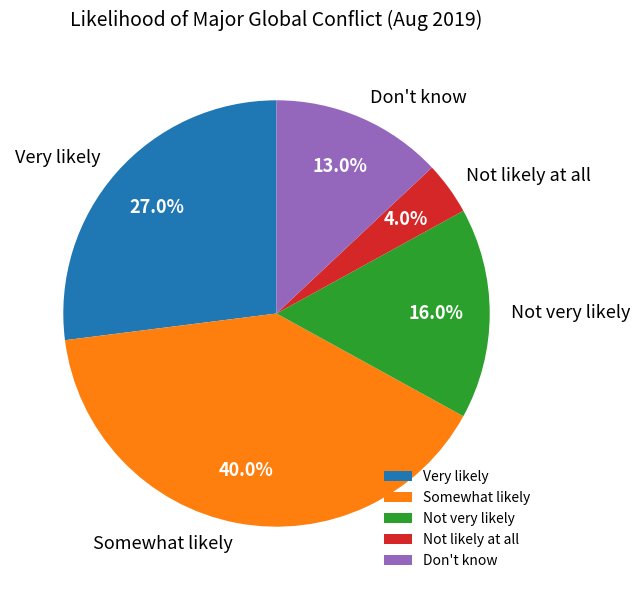

Which slice is the smallest?

Not likely at all